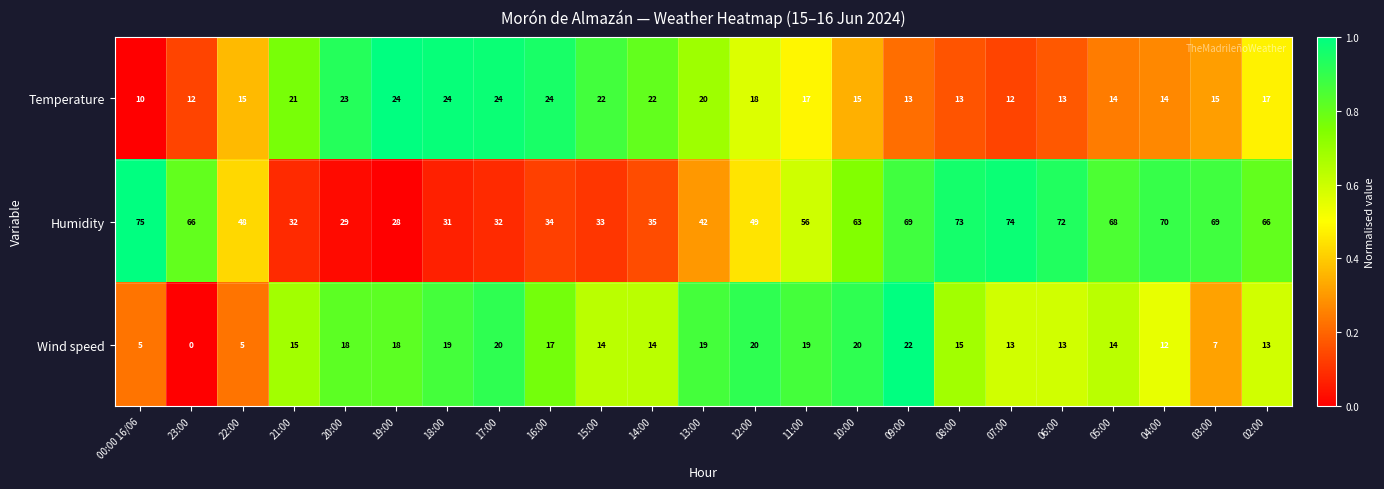

Which series has the widest spread of values?

Humidity